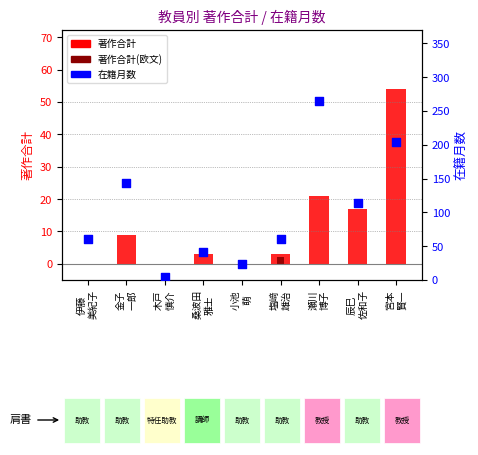

Which series has the widest spread of Y values?

在籍月数